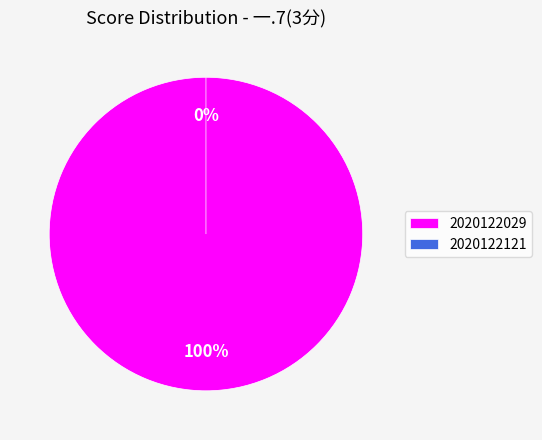

What percentage is the 2020122029 slice, to the nearest percent?

100%